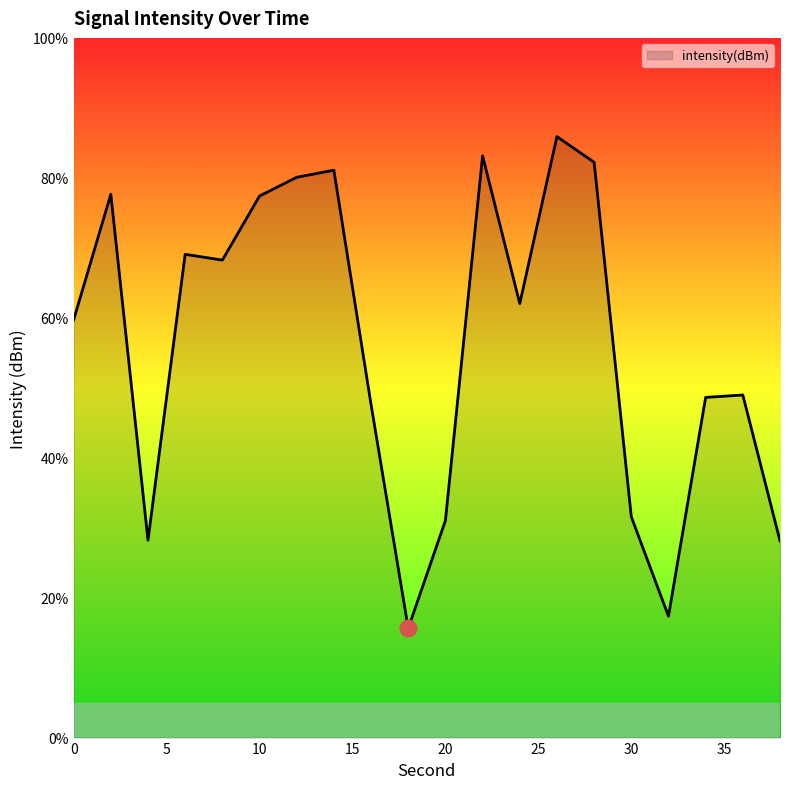

What is the smallest value displayed?

15.6